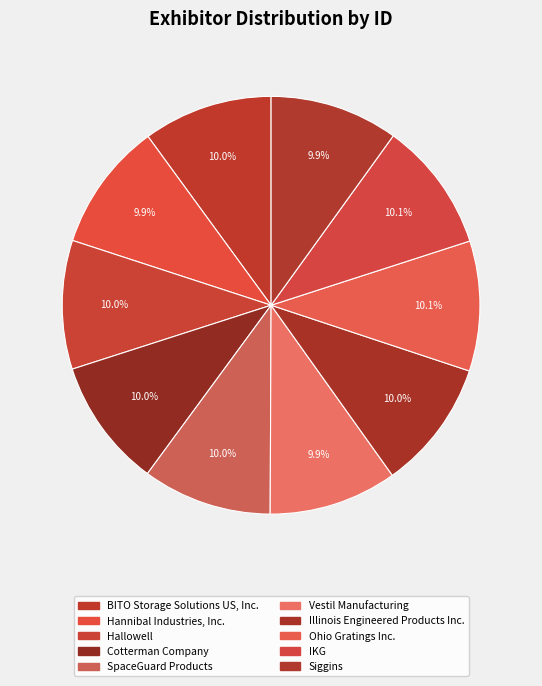

How many slices are in this pie chart?

10